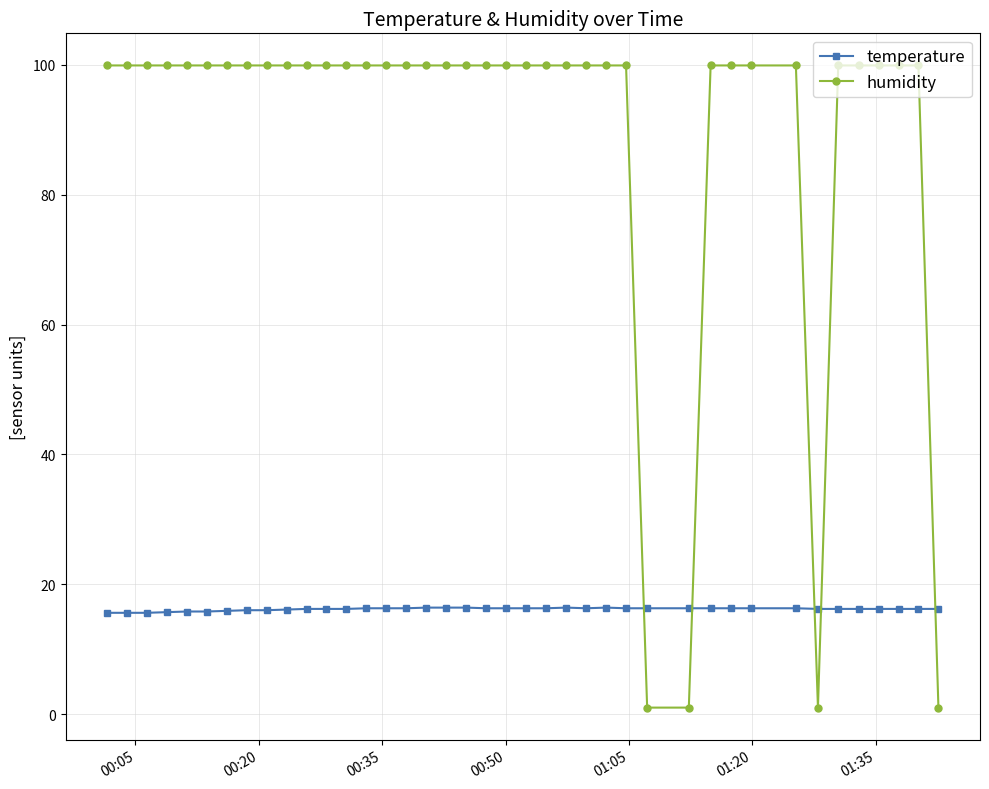

True or false: humidity and temperature intersect in this chart.

True